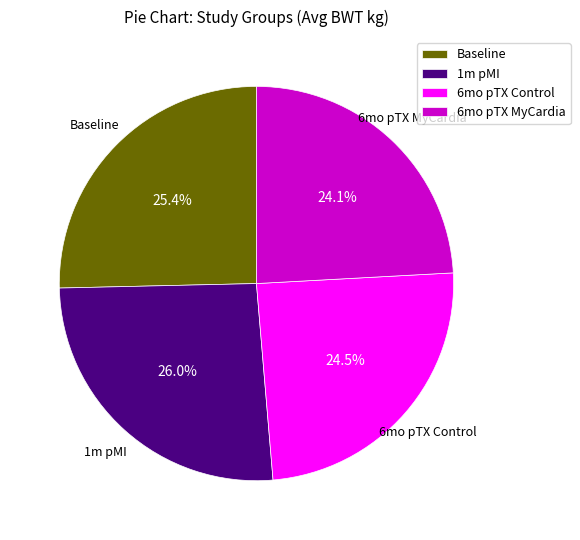

What percentage do 1m pMI and 6mo pTX Control together represent?

50.5%